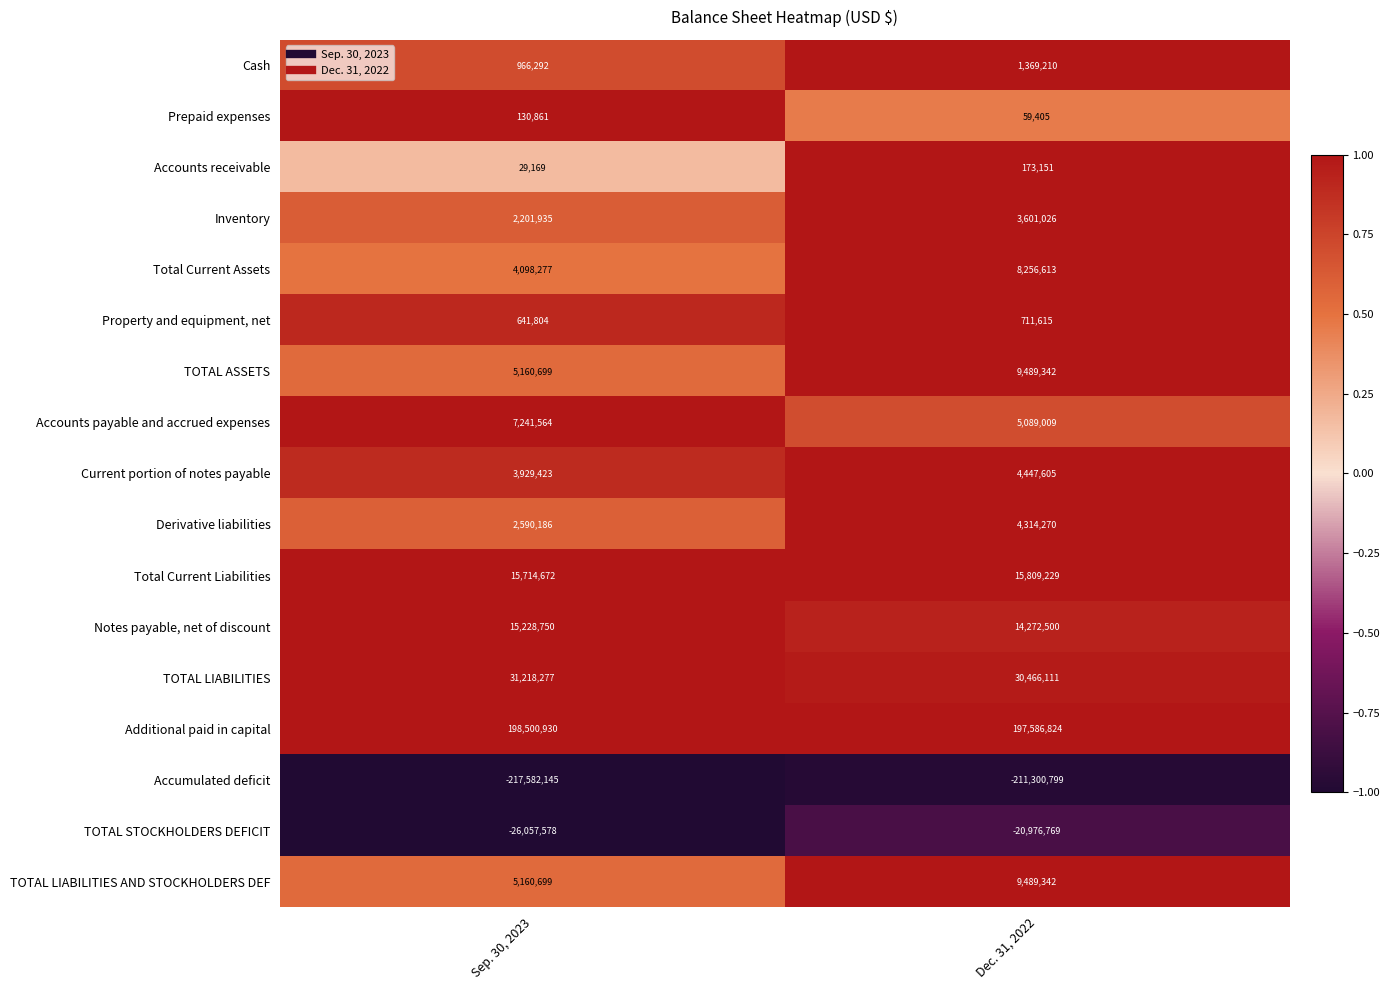

What is the difference between the Total Current Assets values at Dec. 31, 2022 and Sep. 30, 2023?

4158336